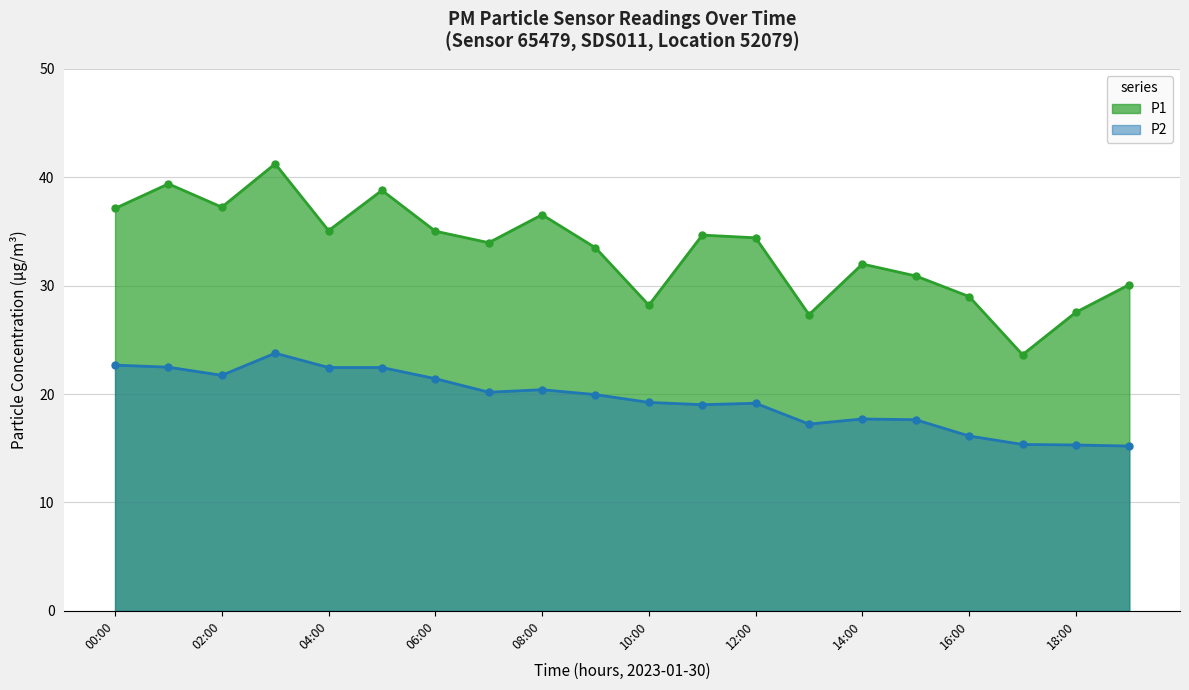

At which category does the chart reach its minimum across all series?

19:00